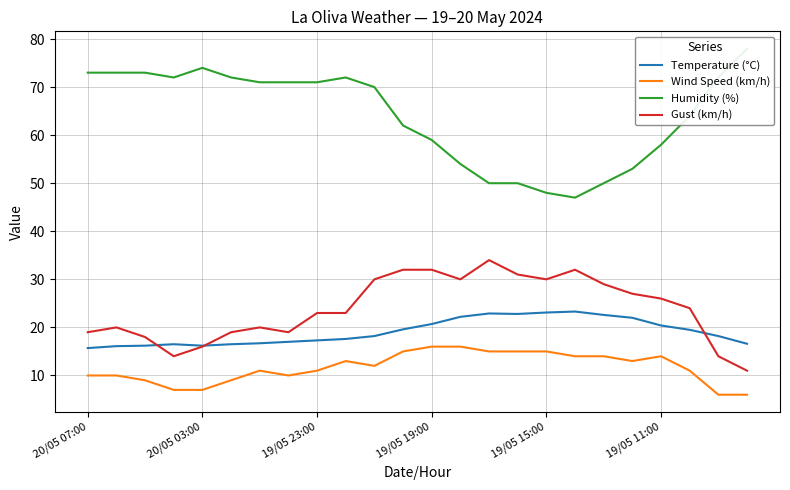

At 18, list the series in order from largest to smallest.

Humidity (%), Gust (km/h), Temperature (°C), Wind Speed (km/h)